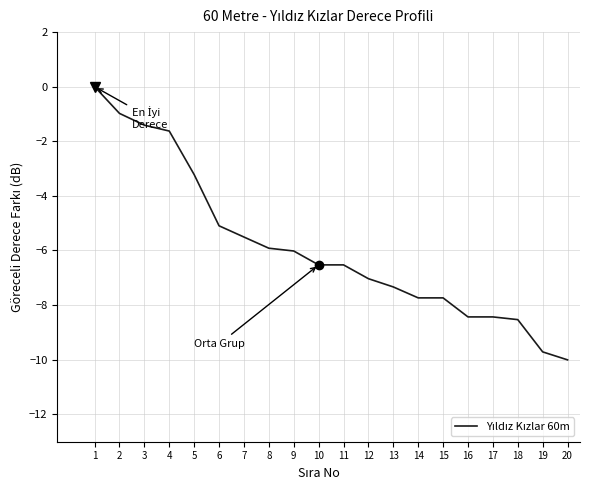

At which label is the value closest to -5?

6